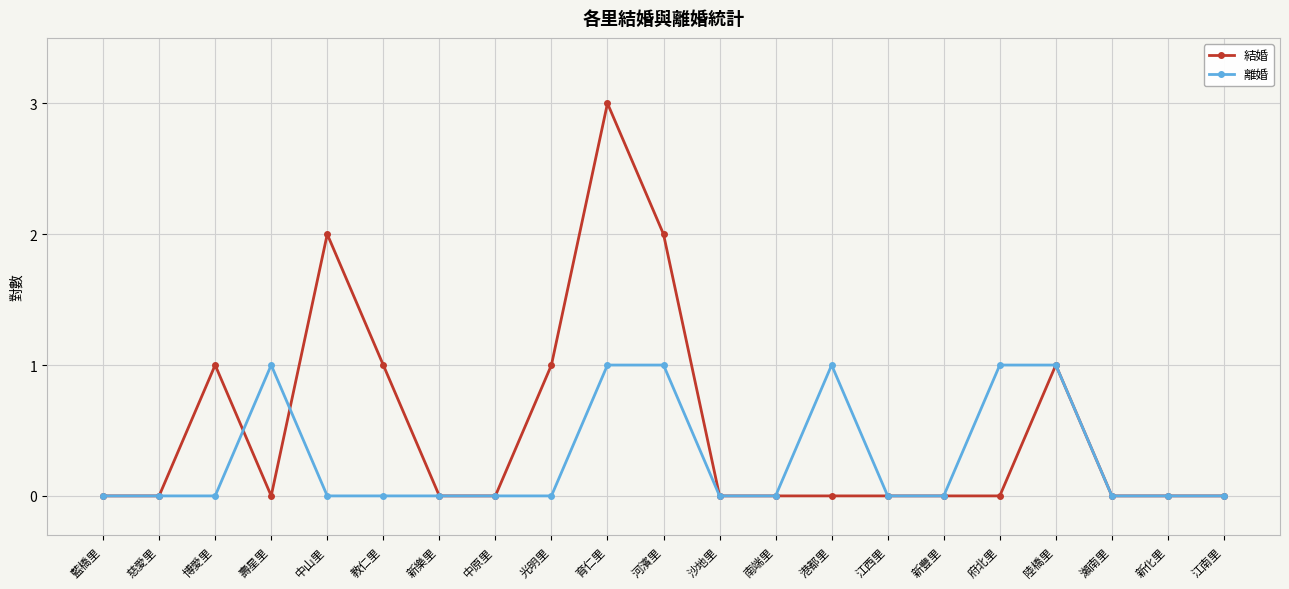

The 離婚 series shows 2 at 育仁里. True or false?

False